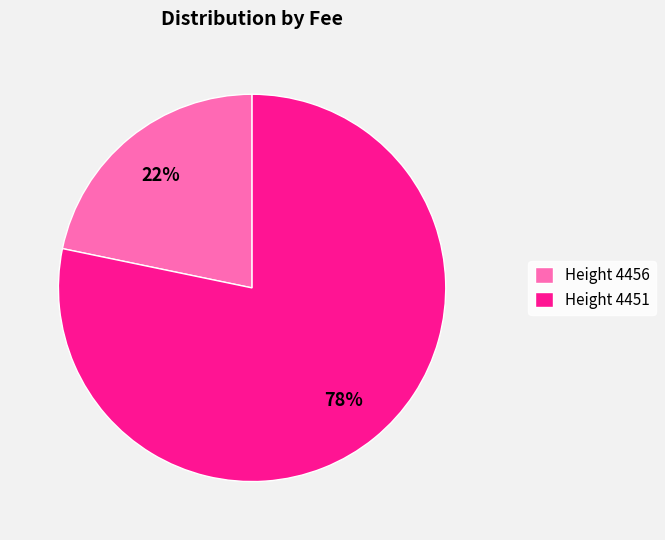

How many segments does this pie chart have?

2